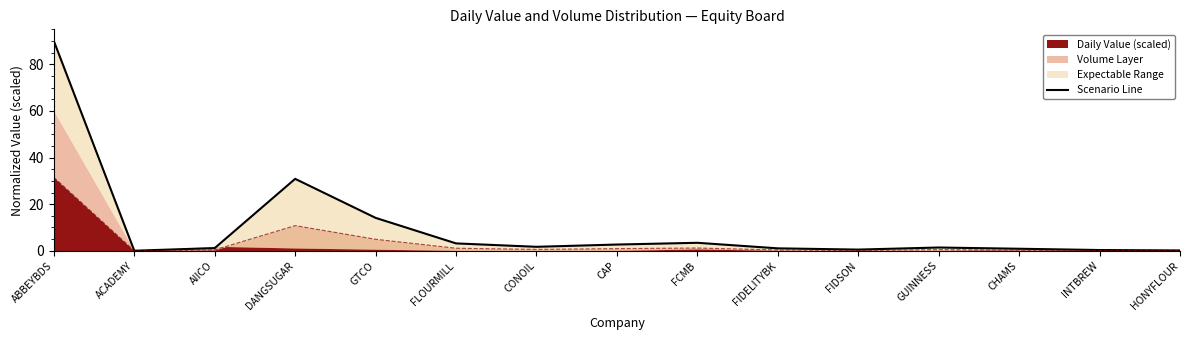

What is the label of the 3rd point from the left?

AIICO